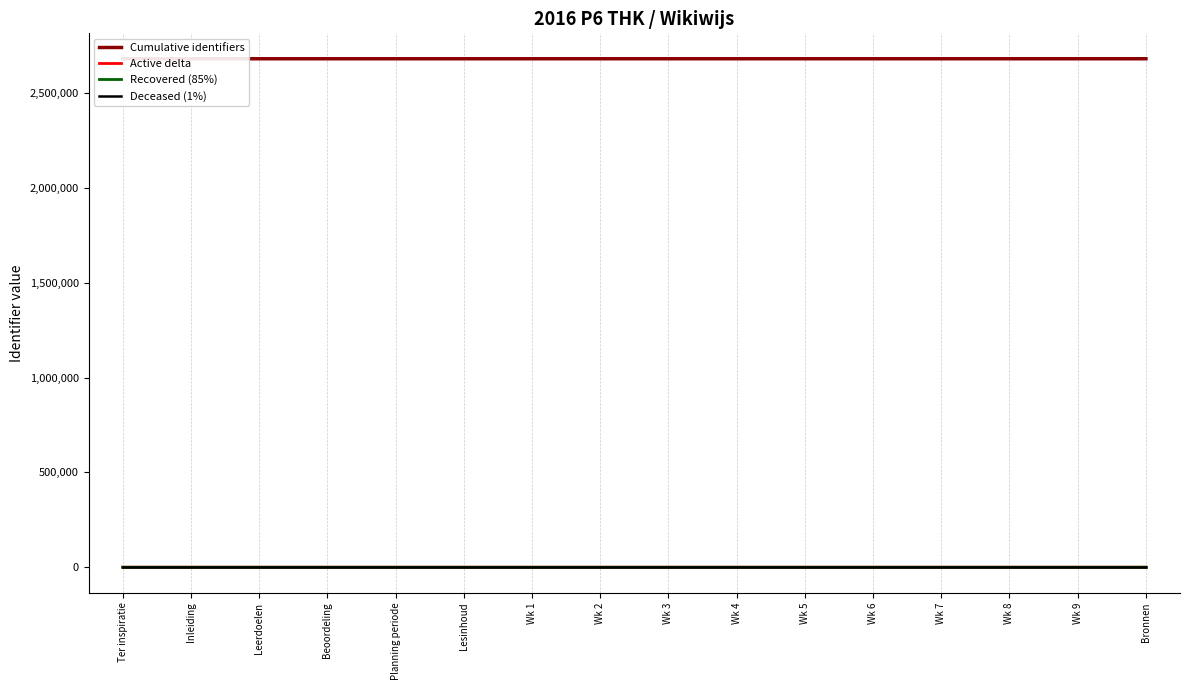

Reading left to right, extract all data points from this chart.

Cumulative identifiers: Ter inspiratie=2680731	Inleiding=2680732	Leerdoelen=2680733	Beoordeling=2680734	Planning periode=2680735	Lesinhoud=2680736	Wk 1=2680737	Wk 2=2680740	Wk 3=2680745	Wk 4=2680748	Wk 5=2680751	Wk 6=2680754	Wk 7=2680757	Wk 8=2680760	Wk 9=2680763	Bronnen=2680766
Active delta: Ter inspiratie=100	Inleiding=101	Leerdoelen=102	Beoordeling=103	Planning periode=104	Lesinhoud=105	Wk 1=106	Wk 2=109	Wk 3=114	Wk 4=117	Wk 5=120	Wk 6=123	Wk 7=126	Wk 8=129	Wk 9=132	Bronnen=135
Recovered (85%): Ter inspiratie=0	Inleiding=0	Leerdoelen=1	Beoordeling=2	Planning periode=3	Lesinhoud=4	Wk 1=5	Wk 2=7	Wk 3=11	Wk 4=14	Wk 5=17	Wk 6=19	Wk 7=22	Wk 8=24	Wk 9=27	Bronnen=29
Deceased (1%): Ter inspiratie=10	Inleiding=10	Leerdoelen=10	Beoordeling=10	Planning periode=10	Lesinhoud=10	Wk 1=10	Wk 2=10	Wk 3=10	Wk 4=10	Wk 5=10	Wk 6=10	Wk 7=10	Wk 8=10	Wk 9=10	Bronnen=10